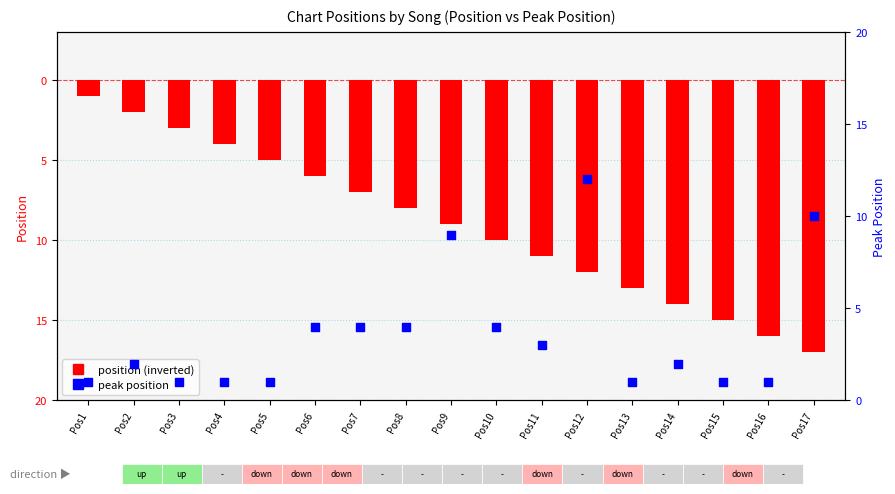

Which series has the largest Y range (max minus min)?

position (inverted)